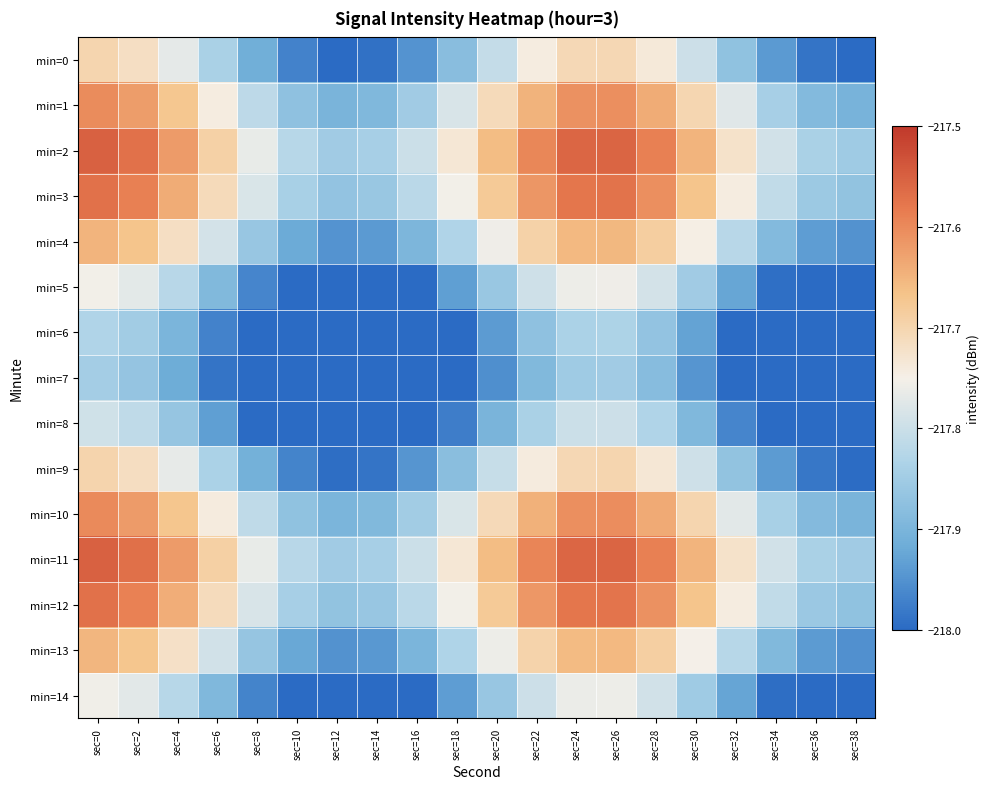

At sec=32, list the series in order from largest to smallest.

min=11, min=2, min=3, min=12, min=10, min=1, min=4, min=13, min=9, min=0, min=5, min=14, min=8, min=6, min=7